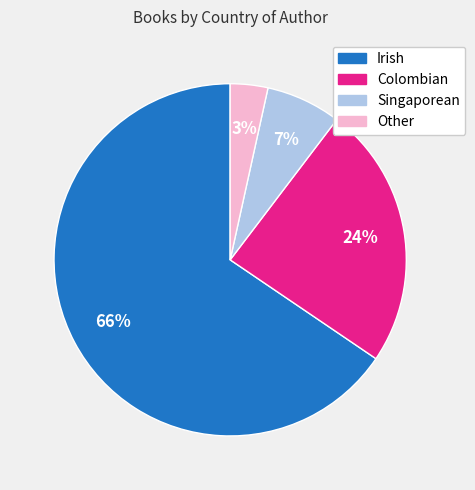

What percentage is the Other slice, to the nearest percent?

3%